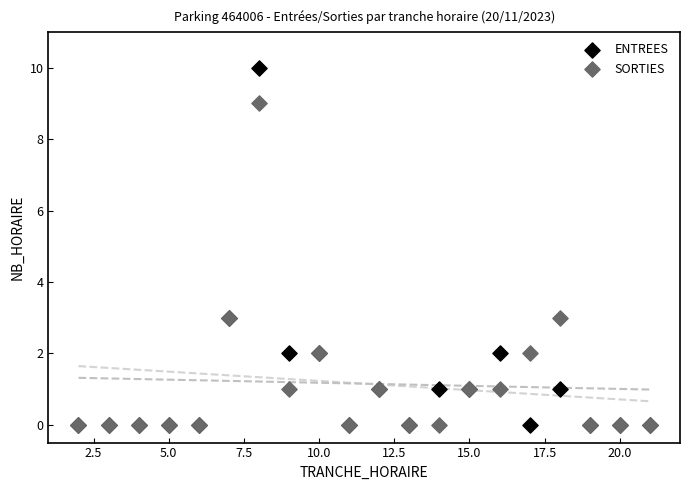

What are all the series names shown in the legend?

ENTREES, SORTIES